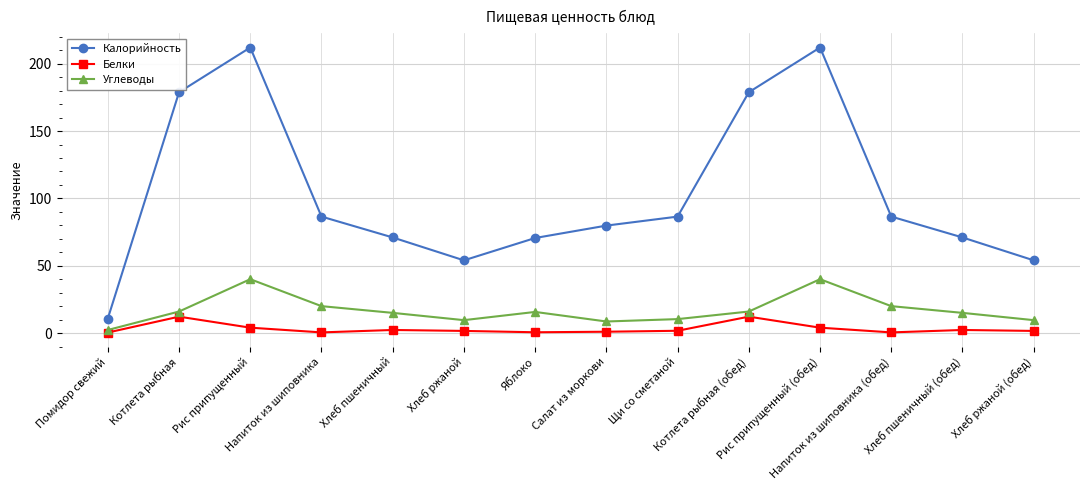

What is the difference between the second highest and second lowest values in the Углеводы series?

31.4